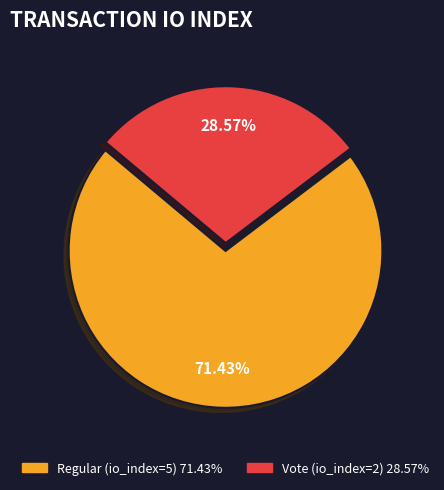

Between Regular (io_index=5) and Vote (io_index=2), which is larger?

Regular (io_index=5)